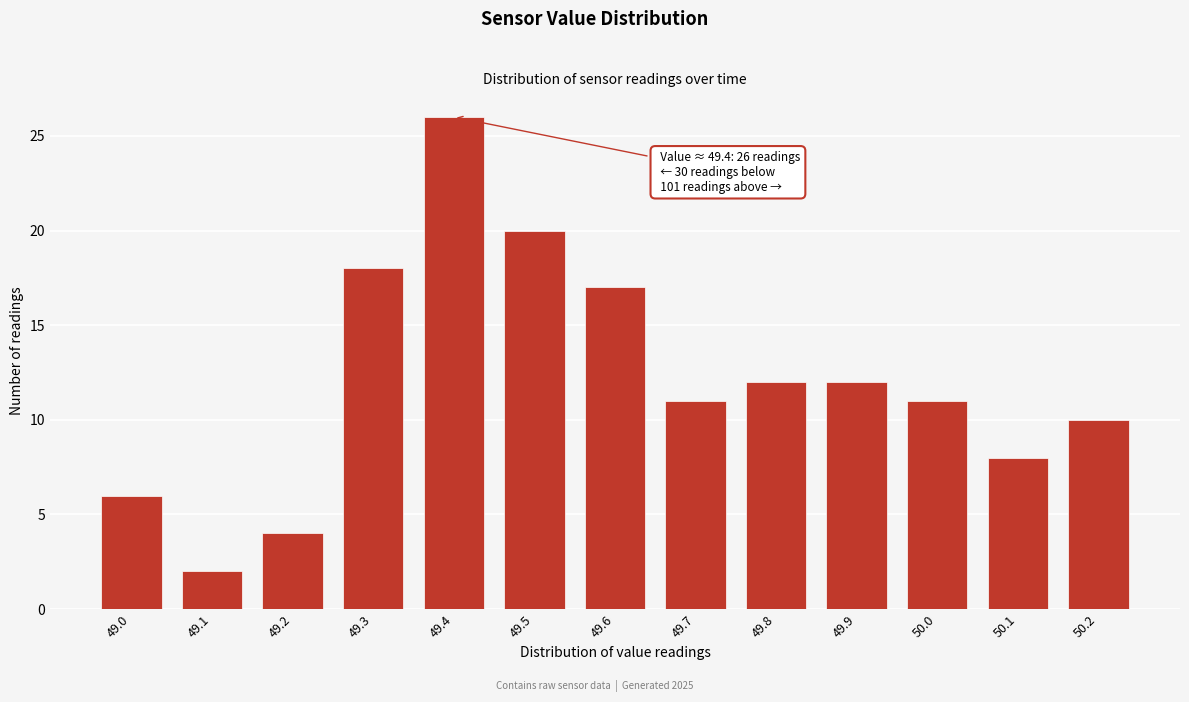

Reading left to right, transcribe all the data shown in this chart.

49.0=6	49.1=2	49.2=4	49.3=18	49.4=26	49.5=20	49.6=17	49.7=11	49.8=12	49.9=12	50.0=11	50.1=8	50.2=10